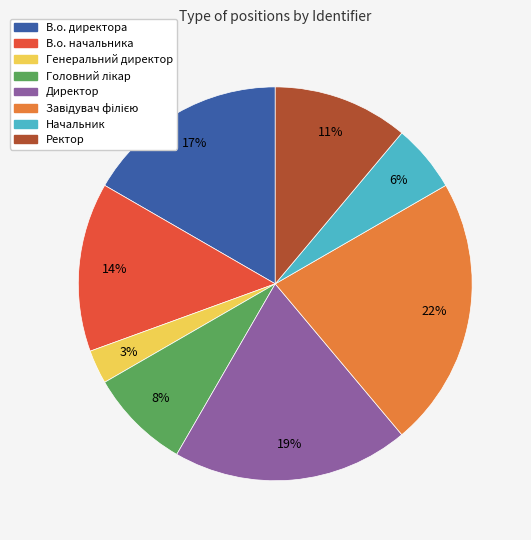

Which has a higher value, Генеральний директор or Директор?

Директор